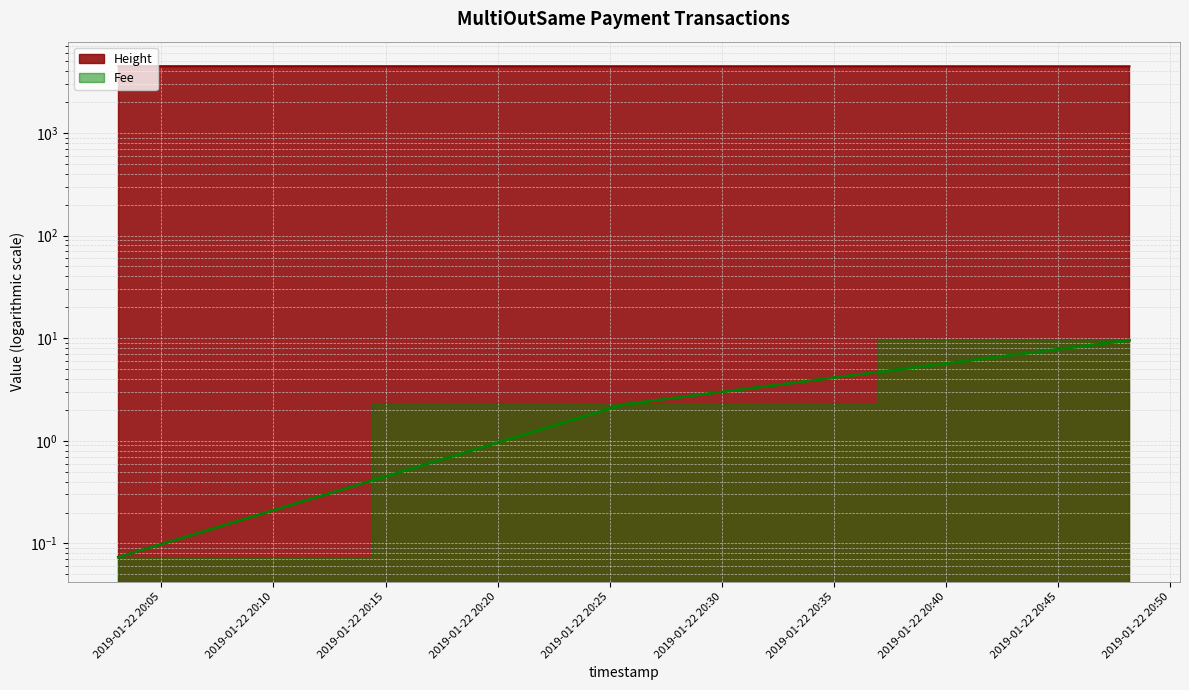

What is the sum of all Height values?

13371.0